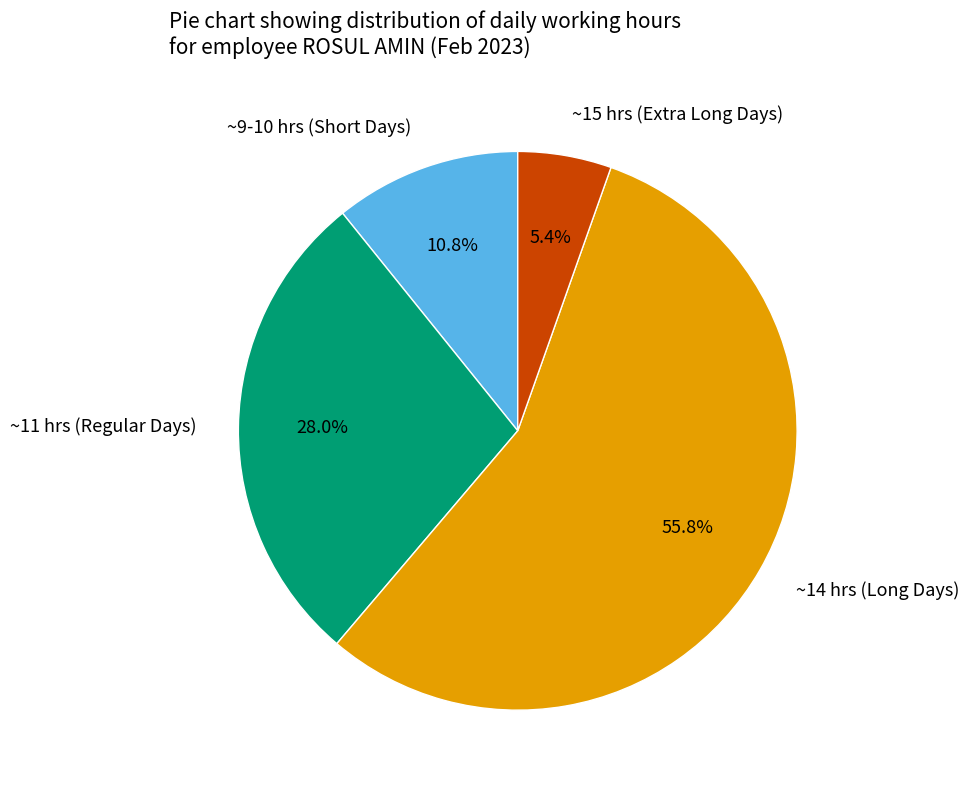

Rank the categories by value from lowest to highest.

~15 hrs (Extra Long Days), ~9-10 hrs (Short Days), ~11 hrs (Regular Days), ~14 hrs (Long Days)